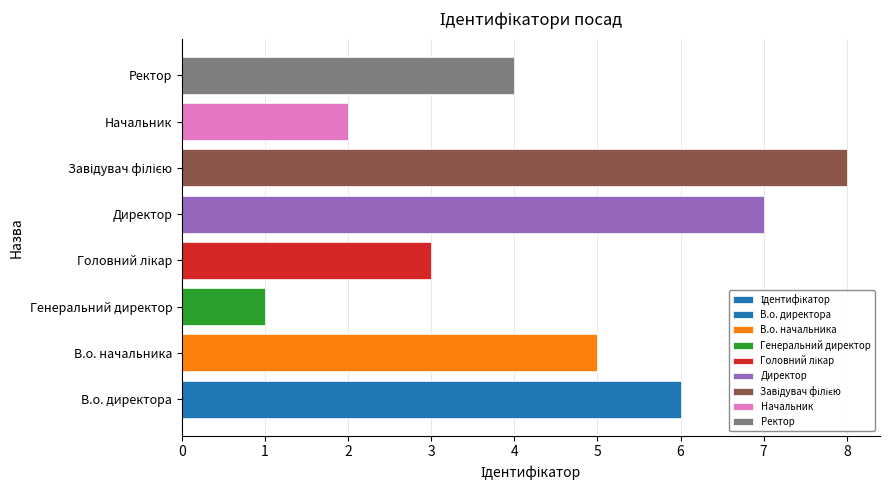

What is the value of the 1st bar from the left?

6